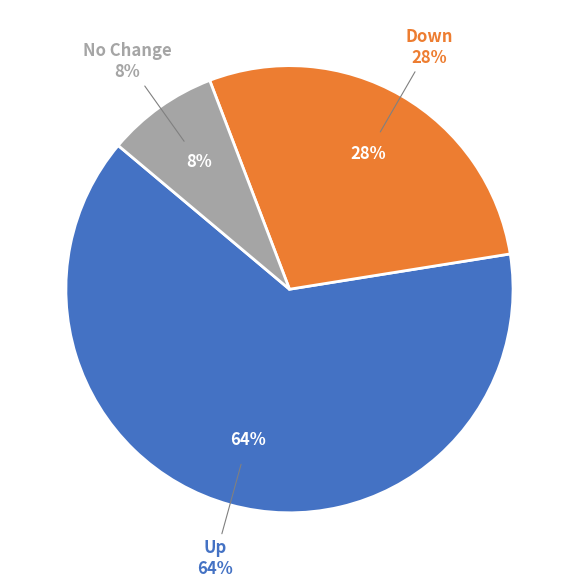

To the nearest percent, what is the combined percentage of down and up?

92%